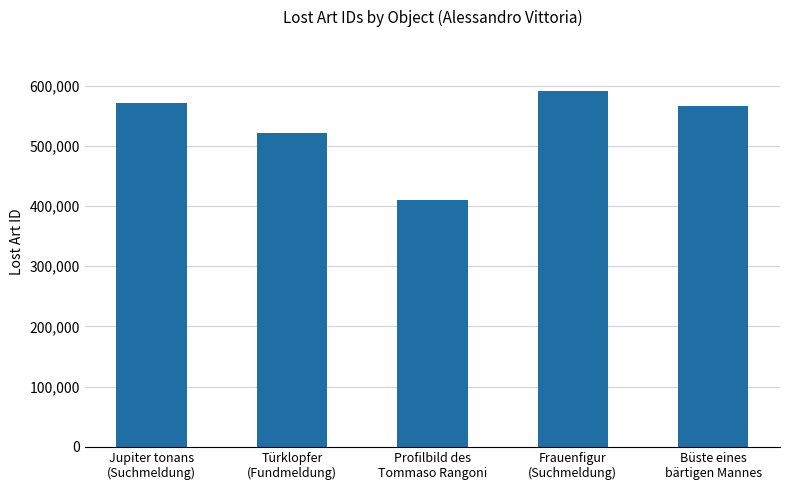

What is the difference between the maximum and minimum values?

181894